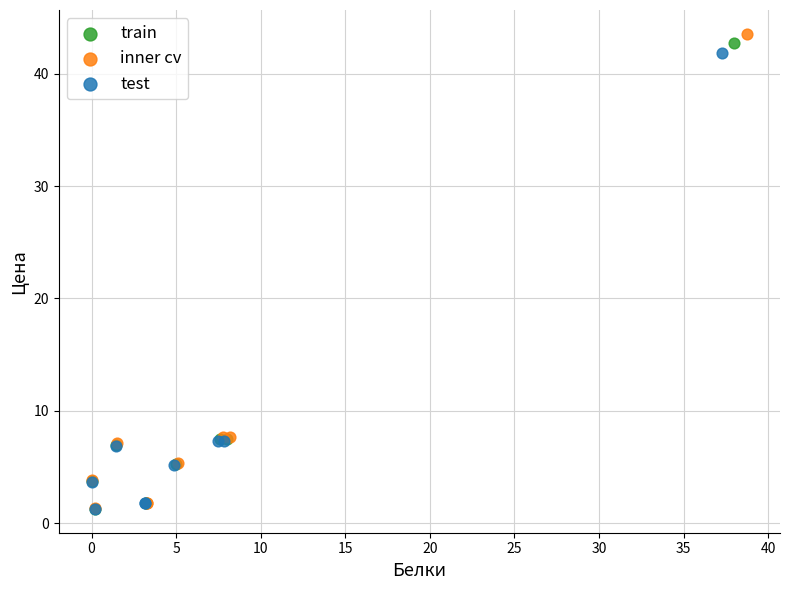

What are all the series names shown in the legend?

train, inner cv, test